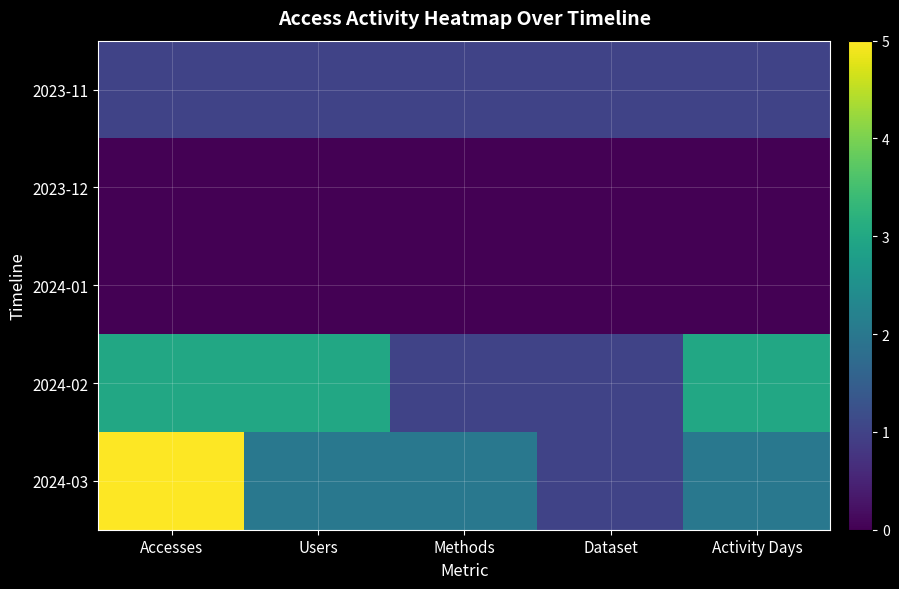

How many data points does each series have?

5